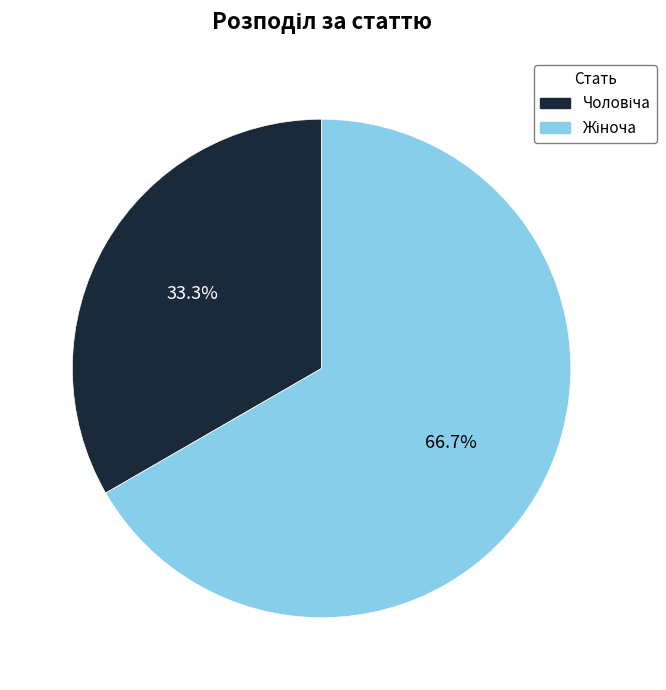

Is there any slice that represents more than half of the pie?

Yes